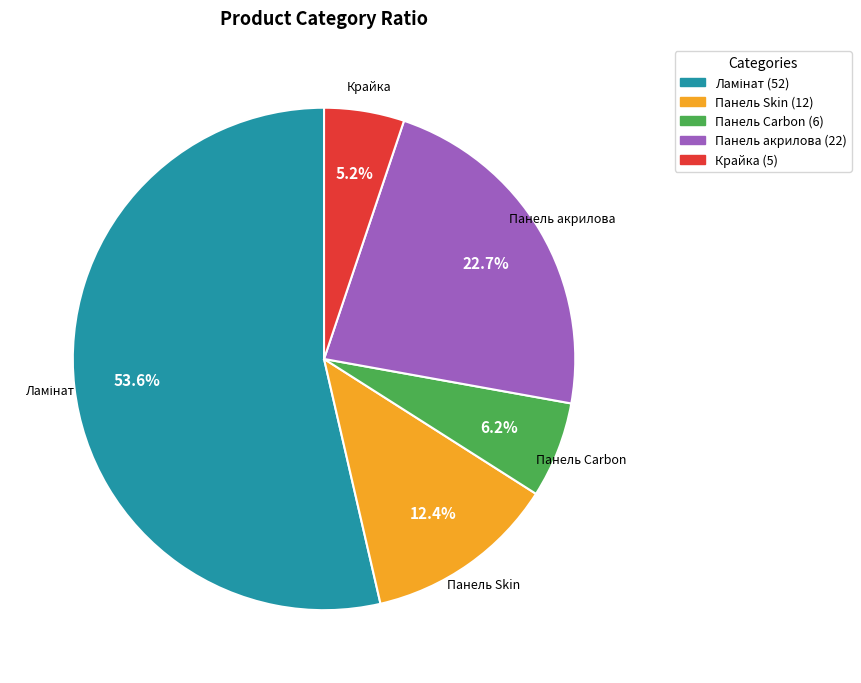

Is there any slice that represents more than half of the pie?

Yes